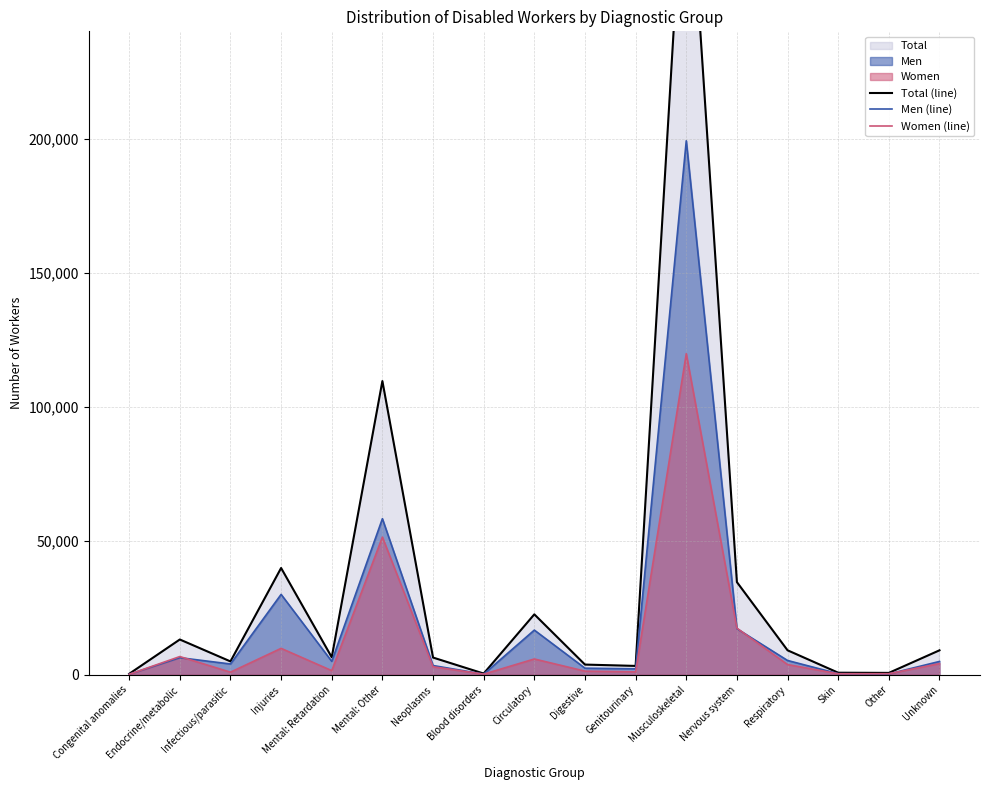

What is the maximum value for Men (line)?

199169